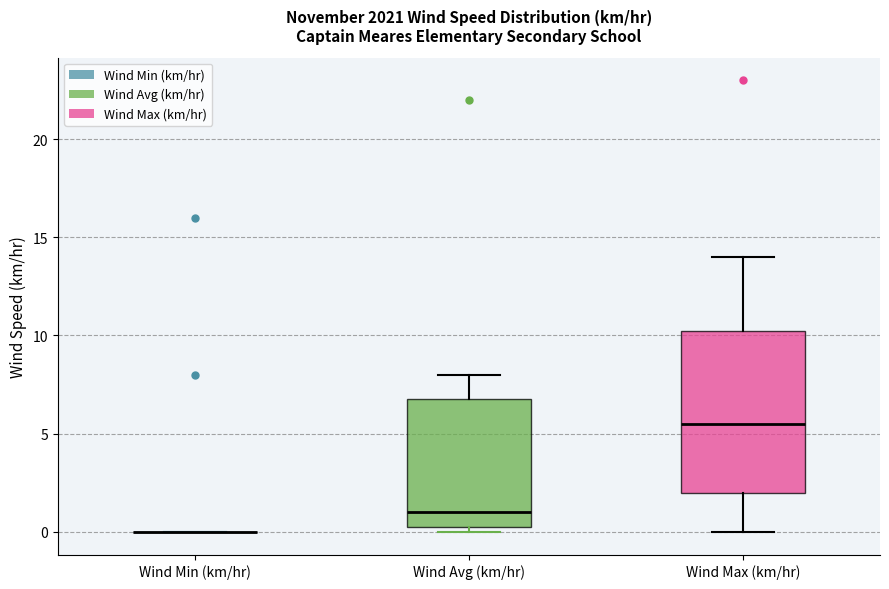

Reading left to right, read every box against the y-axis: the position of its median line, the range the box covers, and the ends of its whiskers. The values are not printed on the chart, so give them approximately, as read against the axis.

Wind Min (km/hr): box collapsed to a line at 0.0, whiskers 0.0 to 0.0
Wind Avg (km/hr): median 1.0, box 0.5 to 7.0, whiskers 0.0 to 8.0
Wind Max (km/hr): median 5.5, box 2.0 to 10.5, whiskers 0.0 to 14.0